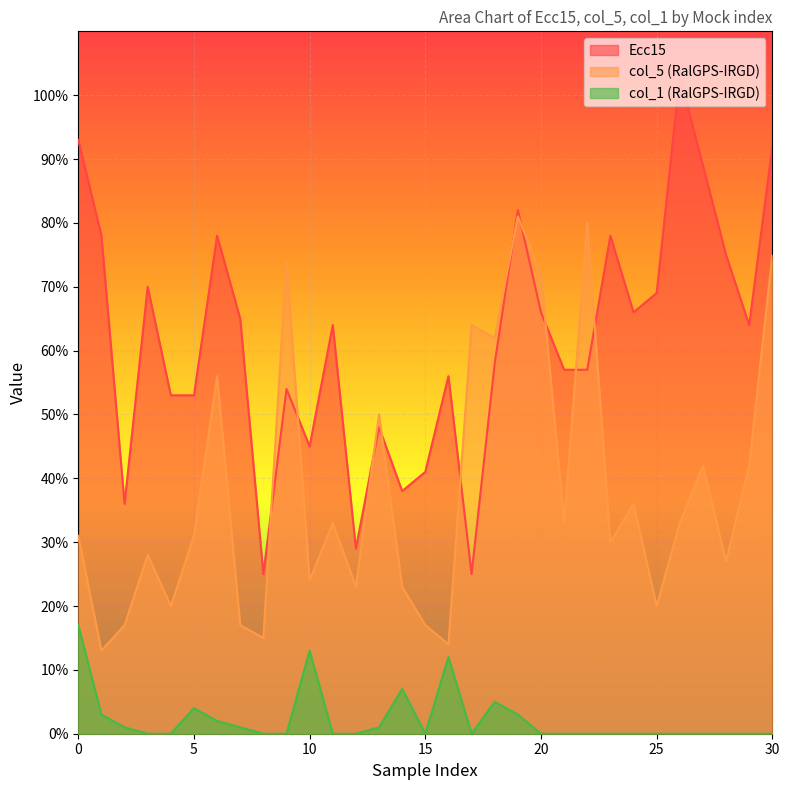

Reading right to left, extract all data points from this chart.

Ecc15: 92	64	75	89	103	69	66	78	57	57	66	82	58	25	56	41	38	48	29	64	45	54	25	65	78	53	53	70	36	78	93
col_5 (RalGPS-IRGD): 75	42	27	42	33	20	36	30	80	33	72	81	62	64	14	17	23	50	23	33	24	74	15	17	56	31	20	28	17	13	31
col_1 (RalGPS-IRGD): 0	0	0	0	0	0	0	0	0	0	0	3	5	0	12	0	7	1	0	0	13	0	0	1	2	4	0	0	1	3	17